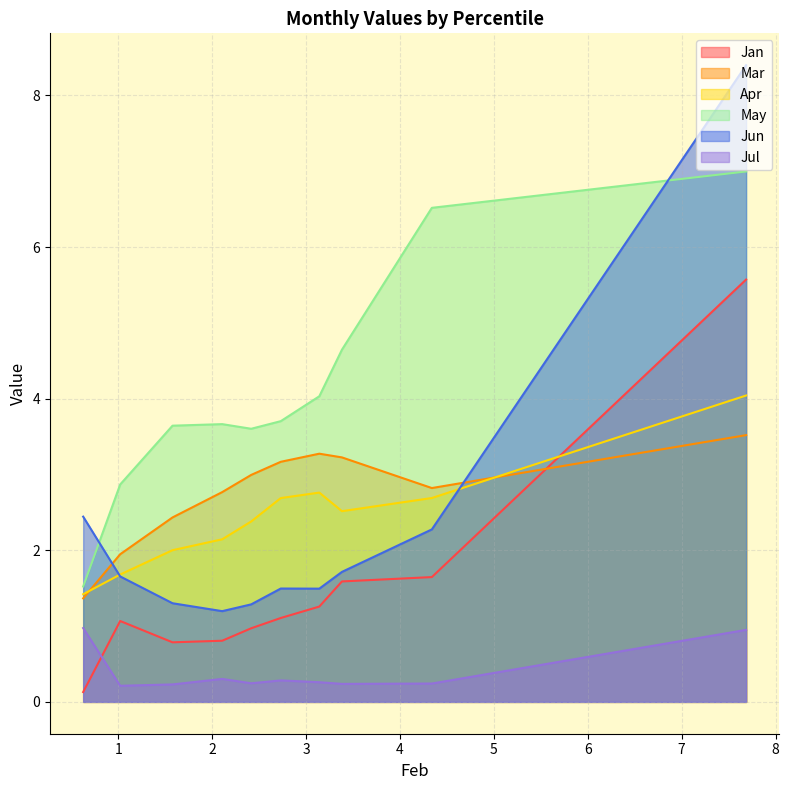

The value of Jan at pct85 is 1.4. True or false?

False